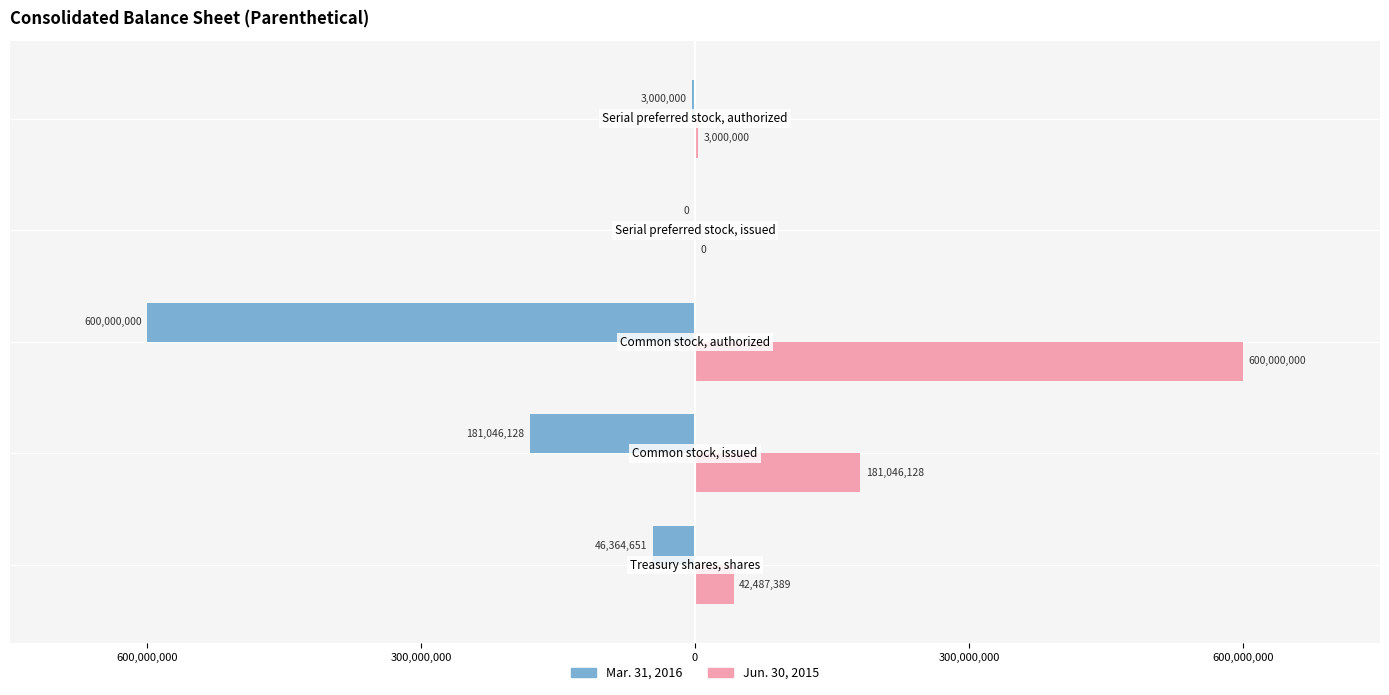

What are all the series names shown in the legend?

Mar. 31, 2016, Jun. 30, 2015